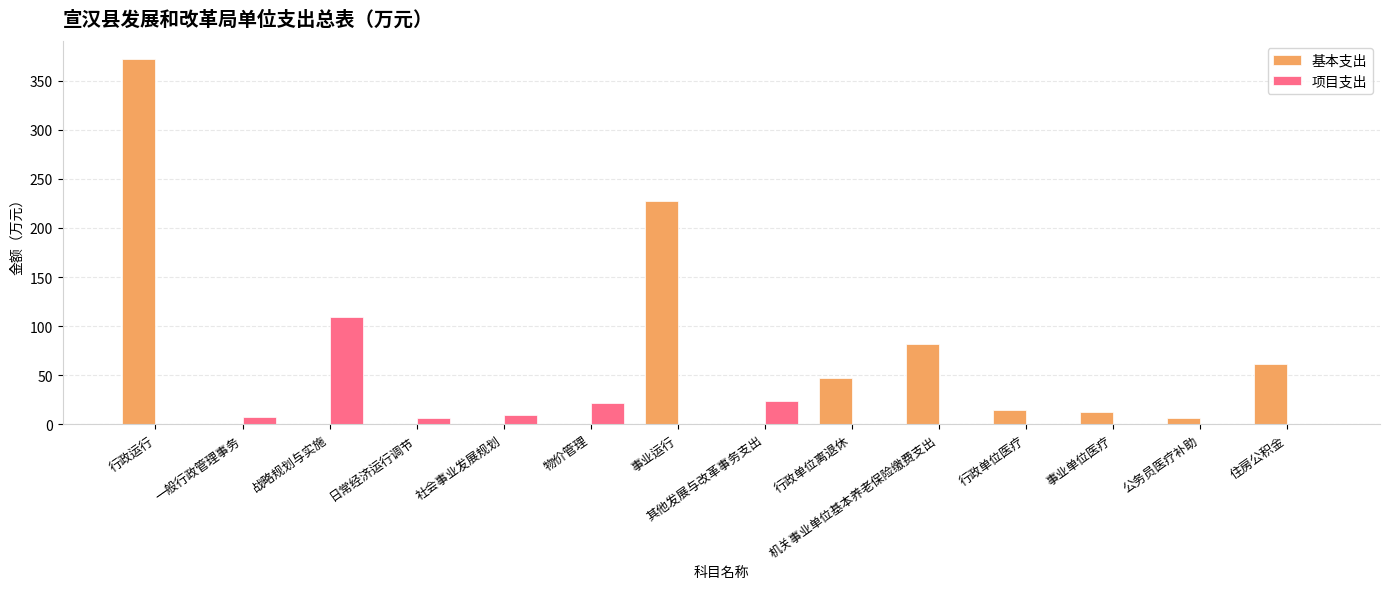

Which category has the highest value in the 项目支出 series?

战略规划与实施